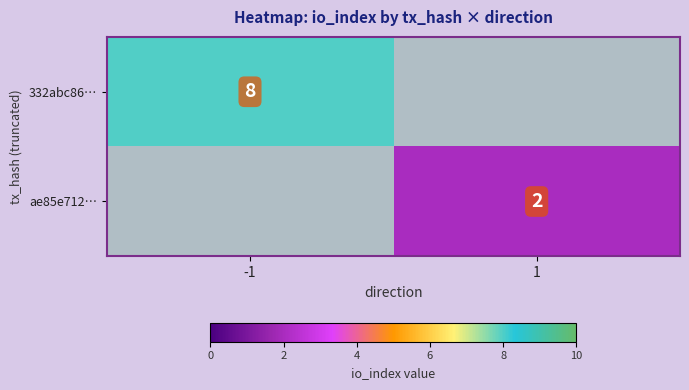

The ae85e712… series shows 2 at 1. True or false?

True